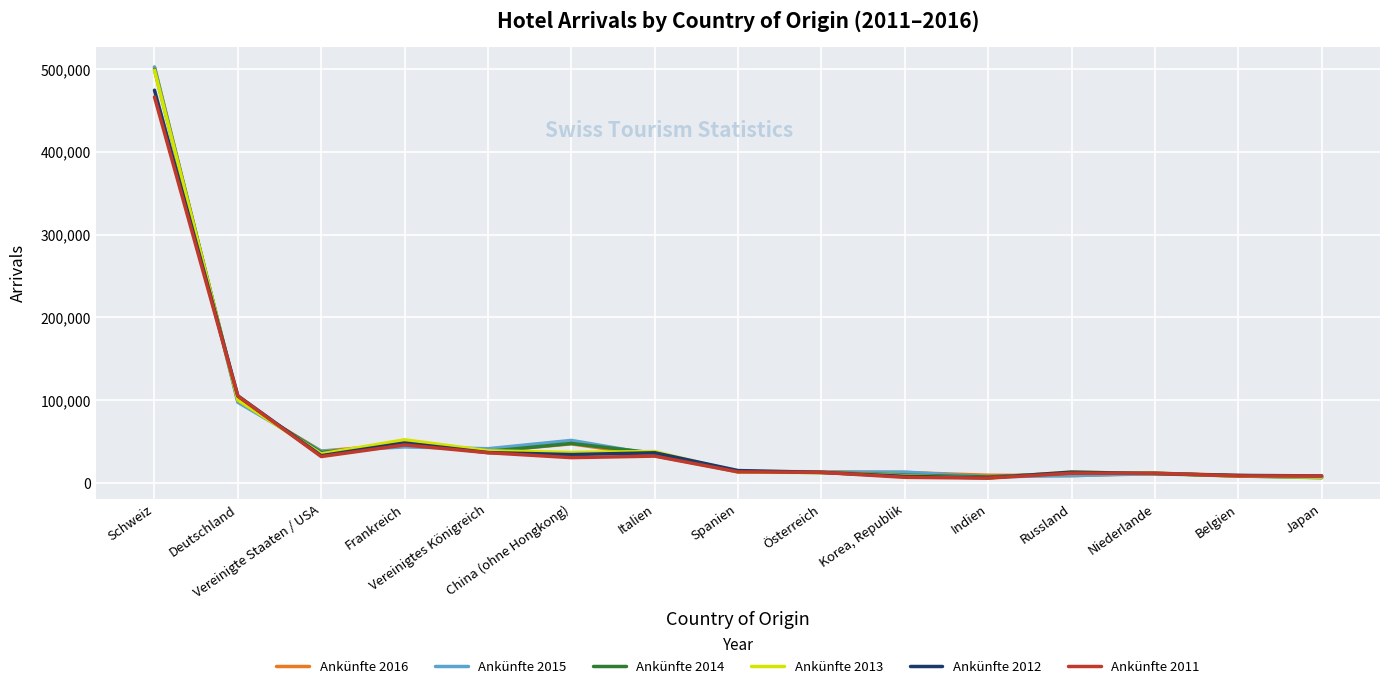

What is the maximum value shown in the chart?

502370